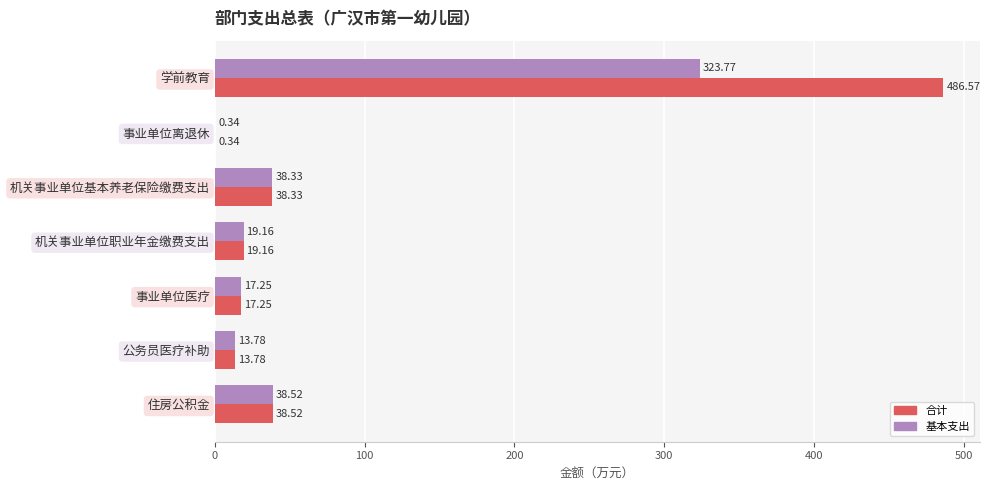

What is the sum of all 合计 values?

614.0